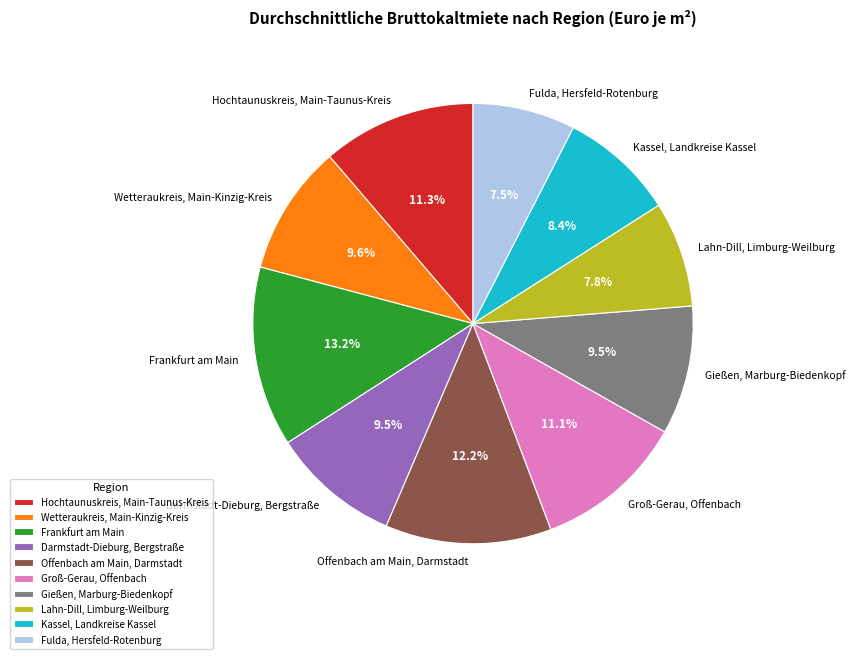

Which slice is the largest?

Frankfurt am Main